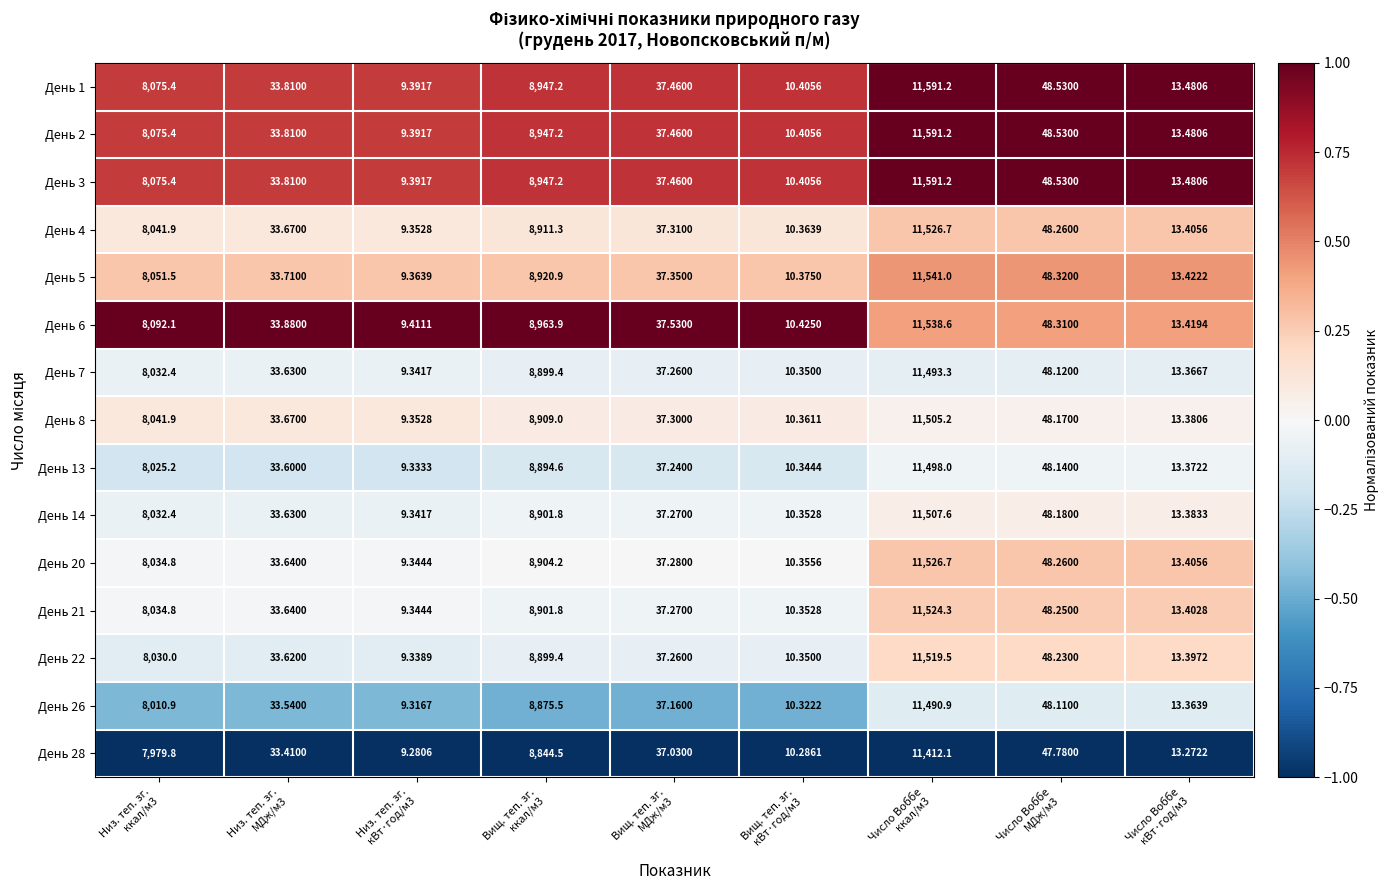

Reading right to left, extract all data points from this chart.

День 1: Число Воббе
кВт·год/м3=13.5	Число Воббе
МДж/м3=48.5	Число Воббе
ккал/м3=11591.2	Вищ. теп. зг.
кВт·год/м3=10.4	Вищ. теп. зг.
МДж/м3=37.5	Вищ. теп. зг.
ккал/м3=8947.2	Низ. теп. зг.
кВт·год/м3=9.4	Низ. теп. зг.
МДж/м3=33.8	Низ. теп. зг.
ккал/м3=8075.4
День 2: Число Воббе
кВт·год/м3=13.5	Число Воббе
МДж/м3=48.5	Число Воббе
ккал/м3=11591.2	Вищ. теп. зг.
кВт·год/м3=10.4	Вищ. теп. зг.
МДж/м3=37.5	Вищ. теп. зг.
ккал/м3=8947.2	Низ. теп. зг.
кВт·год/м3=9.4	Низ. теп. зг.
МДж/м3=33.8	Низ. теп. зг.
ккал/м3=8075.4
День 3: Число Воббе
кВт·год/м3=13.5	Число Воббе
МДж/м3=48.5	Число Воббе
ккал/м3=11591.2	Вищ. теп. зг.
кВт·год/м3=10.4	Вищ. теп. зг.
МДж/м3=37.5	Вищ. теп. зг.
ккал/м3=8947.2	Низ. теп. зг.
кВт·год/м3=9.4	Низ. теп. зг.
МДж/м3=33.8	Низ. теп. зг.
ккал/м3=8075.4
День 4: Число Воббе
кВт·год/м3=13.4	Число Воббе
МДж/м3=48.3	Число Воббе
ккал/м3=11526.7	Вищ. теп. зг.
кВт·год/м3=10.4	Вищ. теп. зг.
МДж/м3=37.3	Вищ. теп. зг.
ккал/м3=8911.3	Низ. теп. зг.
кВт·год/м3=9.4	Низ. теп. зг.
МДж/м3=33.7	Низ. теп. зг.
ккал/м3=8041.9
День 5: Число Воббе
кВт·год/м3=13.4	Число Воббе
МДж/м3=48.3	Число Воббе
ккал/м3=11541.0	Вищ. теп. зг.
кВт·год/м3=10.4	Вищ. теп. зг.
МДж/м3=37.4	Вищ. теп. зг.
ккал/м3=8920.9	Низ. теп. зг.
кВт·год/м3=9.4	Низ. теп. зг.
МДж/м3=33.7	Низ. теп. зг.
ккал/м3=8051.5
День 6: Число Воббе
кВт·год/м3=13.4	Число Воббе
МДж/м3=48.3	Число Воббе
ккал/м3=11538.6	Вищ. теп. зг.
кВт·год/м3=10.4	Вищ. теп. зг.
МДж/м3=37.5	Вищ. теп. зг.
ккал/м3=8963.9	Низ. теп. зг.
кВт·год/м3=9.4	Низ. теп. зг.
МДж/м3=33.9	Низ. теп. зг.
ккал/м3=8092.1
День 7: Число Воббе
кВт·год/м3=13.4	Число Воббе
МДж/м3=48.1	Число Воббе
ккал/м3=11493.3	Вищ. теп. зг.
кВт·год/м3=10.3	Вищ. теп. зг.
МДж/м3=37.3	Вищ. теп. зг.
ккал/м3=8899.4	Низ. теп. зг.
кВт·год/м3=9.3	Низ. теп. зг.
МДж/м3=33.6	Низ. теп. зг.
ккал/м3=8032.4
День 8: Число Воббе
кВт·год/м3=13.4	Число Воббе
МДж/м3=48.2	Число Воббе
ккал/м3=11505.2	Вищ. теп. зг.
кВт·год/м3=10.4	Вищ. теп. зг.
МДж/м3=37.3	Вищ. теп. зг.
ккал/м3=8909.0	Низ. теп. зг.
кВт·год/м3=9.4	Низ. теп. зг.
МДж/м3=33.7	Низ. теп. зг.
ккал/м3=8041.9
День 13: Число Воббе
кВт·год/м3=13.4	Число Воббе
МДж/м3=48.1	Число Воббе
ккал/м3=11498.0	Вищ. теп. зг.
кВт·год/м3=10.3	Вищ. теп. зг.
МДж/м3=37.2	Вищ. теп. зг.
ккал/м3=8894.6	Низ. теп. зг.
кВт·год/м3=9.3	Низ. теп. зг.
МДж/м3=33.6	Низ. теп. зг.
ккал/м3=8025.2
День 14: Число Воббе
кВт·год/м3=13.4	Число Воббе
МДж/м3=48.2	Число Воббе
ккал/м3=11507.6	Вищ. теп. зг.
кВт·год/м3=10.4	Вищ. теп. зг.
МДж/м3=37.3	Вищ. теп. зг.
ккал/м3=8901.8	Низ. теп. зг.
кВт·год/м3=9.3	Низ. теп. зг.
МДж/м3=33.6	Низ. теп. зг.
ккал/м3=8032.4
День 20: Число Воббе
кВт·год/м3=13.4	Число Воббе
МДж/м3=48.3	Число Воббе
ккал/м3=11526.7	Вищ. теп. зг.
кВт·год/м3=10.4	Вищ. теп. зг.
МДж/м3=37.3	Вищ. теп. зг.
ккал/м3=8904.2	Низ. теп. зг.
кВт·год/м3=9.3	Низ. теп. зг.
МДж/м3=33.6	Низ. теп. зг.
ккал/м3=8034.8
День 21: Число Воббе
кВт·год/м3=13.4	Число Воббе
МДж/м3=48.2	Число Воббе
ккал/м3=11524.3	Вищ. теп. зг.
кВт·год/м3=10.4	Вищ. теп. зг.
МДж/м3=37.3	Вищ. теп. зг.
ккал/м3=8901.8	Низ. теп. зг.
кВт·год/м3=9.3	Низ. теп. зг.
МДж/м3=33.6	Низ. теп. зг.
ккал/м3=8034.8
День 22: Число Воббе
кВт·год/м3=13.4	Число Воббе
МДж/м3=48.2	Число Воббе
ккал/м3=11519.5	Вищ. теп. зг.
кВт·год/м3=10.3	Вищ. теп. зг.
МДж/м3=37.3	Вищ. теп. зг.
ккал/м3=8899.4	Низ. теп. зг.
кВт·год/м3=9.3	Низ. теп. зг.
МДж/м3=33.6	Низ. теп. зг.
ккал/м3=8030.0
День 26: Число Воббе
кВт·год/м3=13.4	Число Воббе
МДж/м3=48.1	Число Воббе
ккал/м3=11490.9	Вищ. теп. зг.
кВт·год/м3=10.3	Вищ. теп. зг.
МДж/м3=37.2	Вищ. теп. зг.
ккал/м3=8875.5	Низ. теп. зг.
кВт·год/м3=9.3	Низ. теп. зг.
МДж/м3=33.5	Низ. теп. зг.
ккал/м3=8010.9
День 28: Число Воббе
кВт·год/м3=13.3	Число Воббе
МДж/м3=47.8	Число Воббе
ккал/м3=11412.1	Вищ. теп. зг.
кВт·год/м3=10.3	Вищ. теп. зг.
МДж/м3=37.0	Вищ. теп. зг.
ккал/м3=8844.5	Низ. теп. зг.
кВт·год/м3=9.3	Низ. теп. зг.
МДж/м3=33.4	Низ. теп. зг.
ккал/м3=7979.8